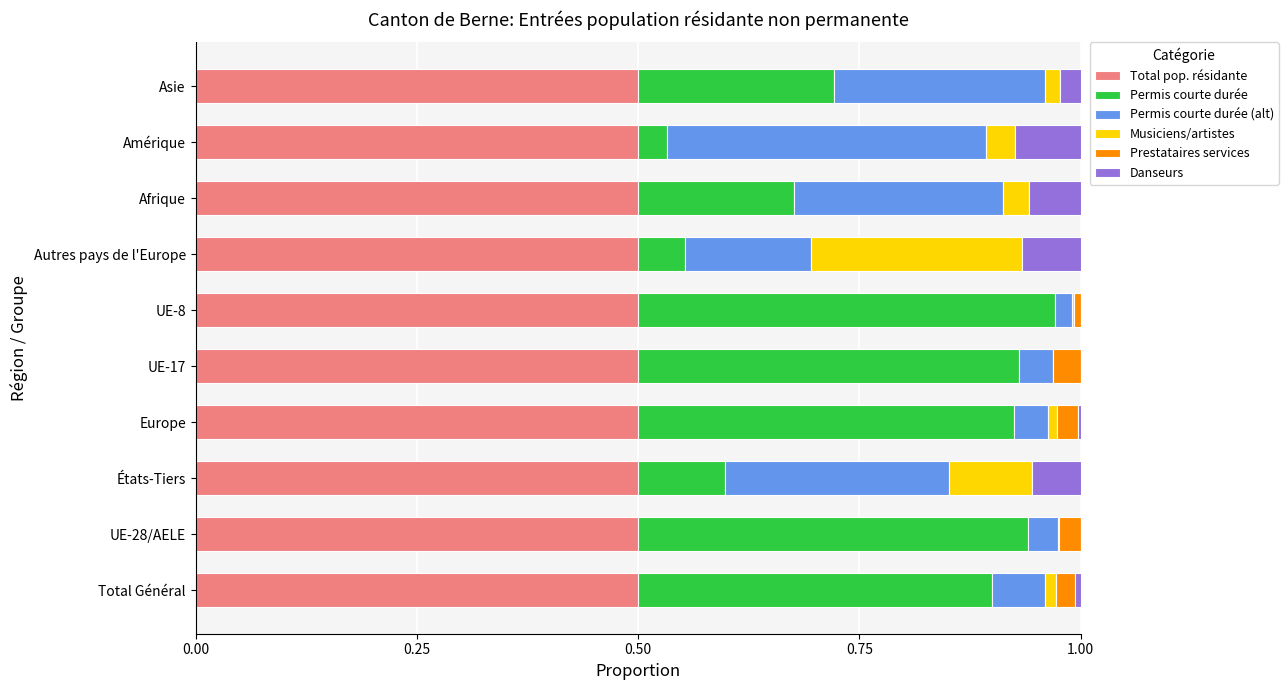

What is the total value across all series at États-Tiers?

1.0